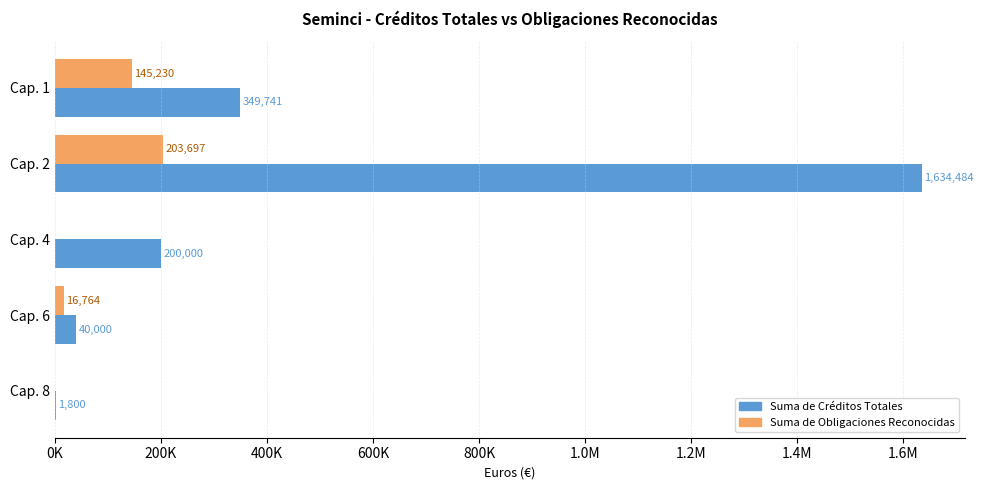

What are all the series names shown in the legend?

Suma de Créditos Totales, Suma de Obligaciones Reconocidas